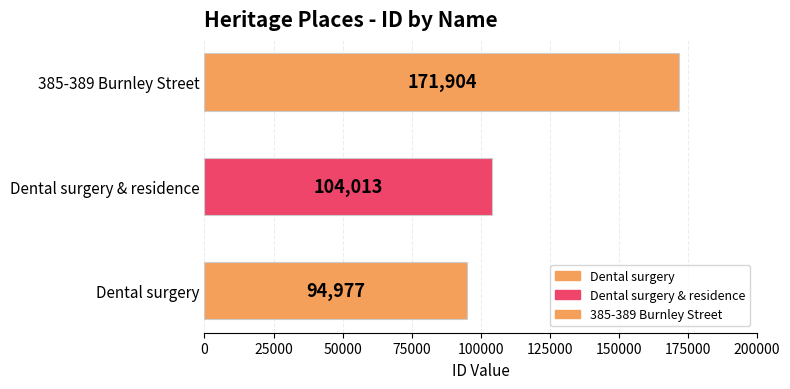

What is the sum of the values at 385-389 Burnley Street and Dental surgery?

266881